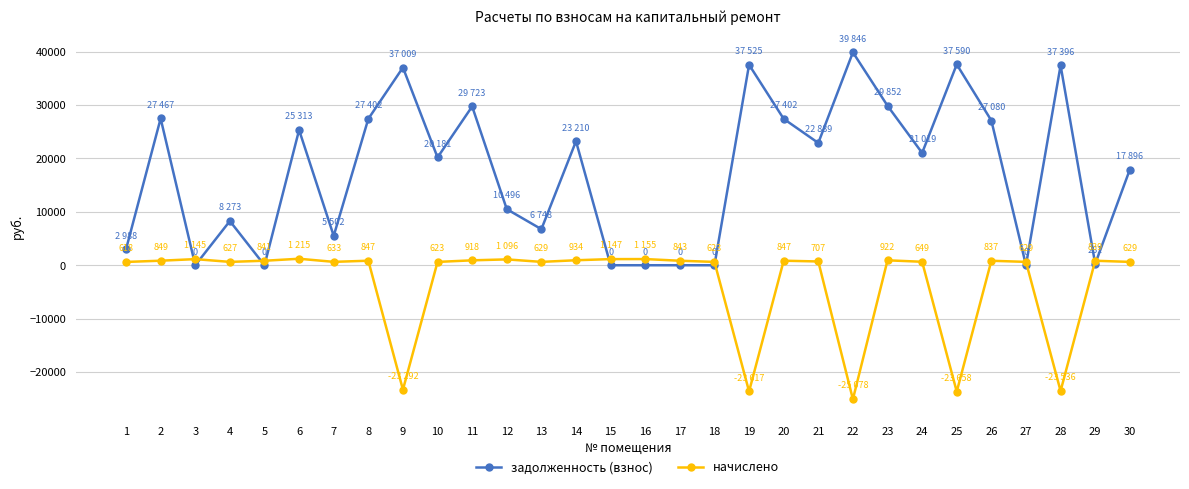

Is it true that задолженность (взнос) equals 65738.1 at 25?

False